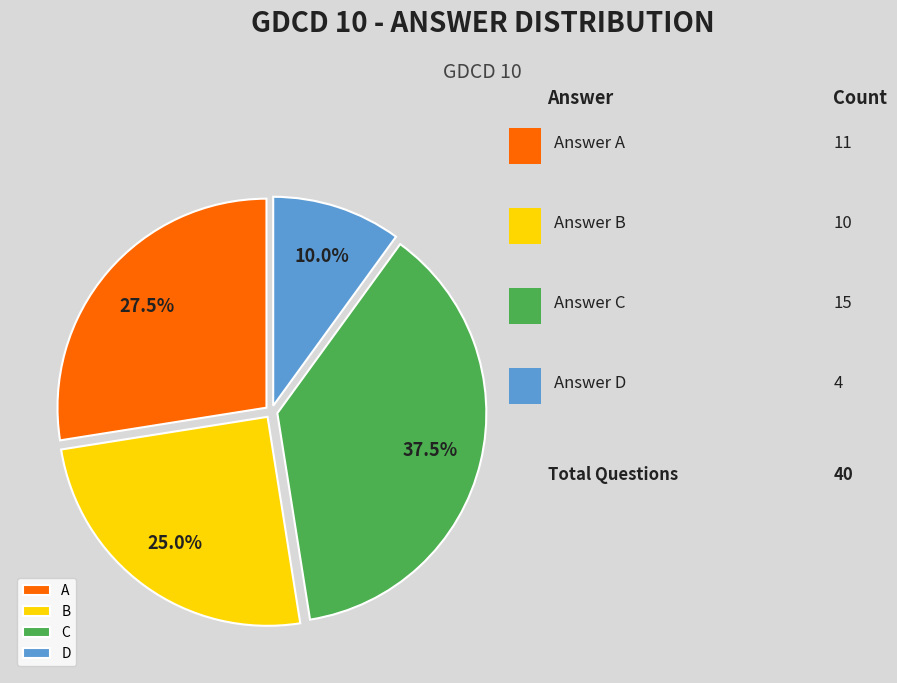

How many segments does this pie chart have?

4